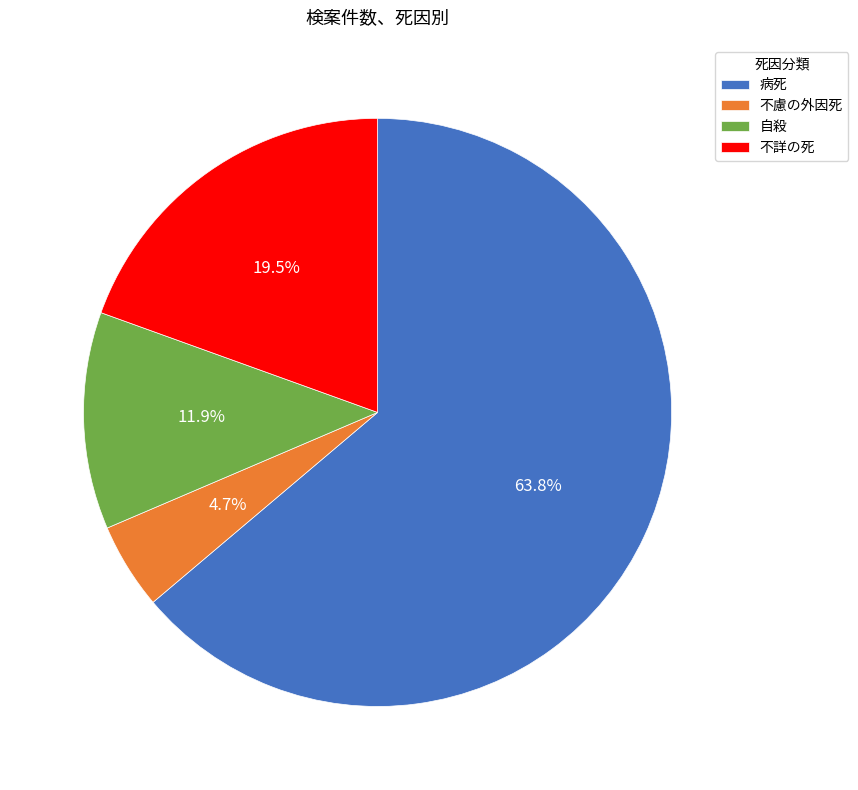

To the nearest percent, what is the average slice percentage?

25%